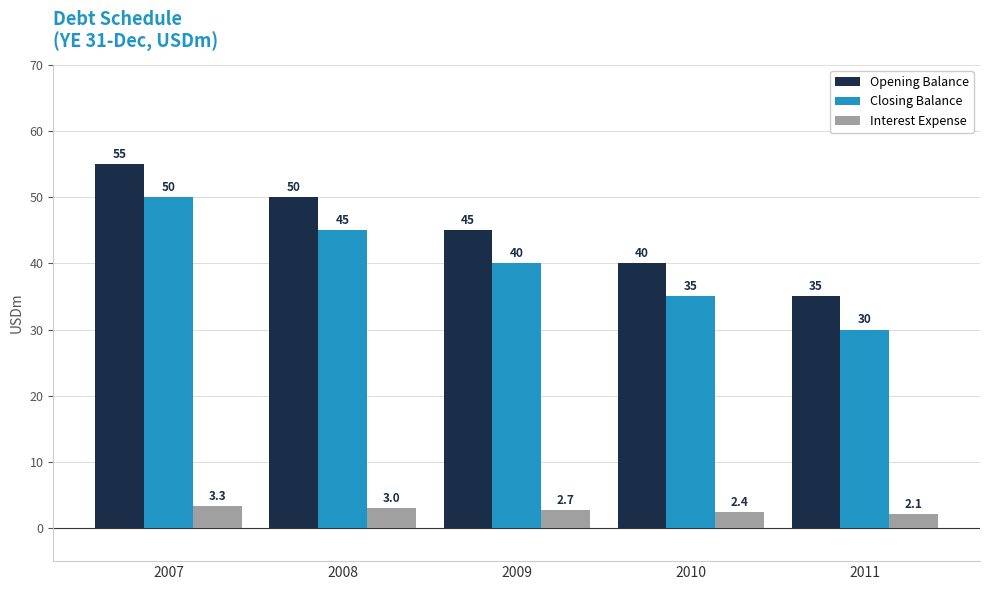

The value of Closing Balance at 2009 is 52.3. True or false?

False